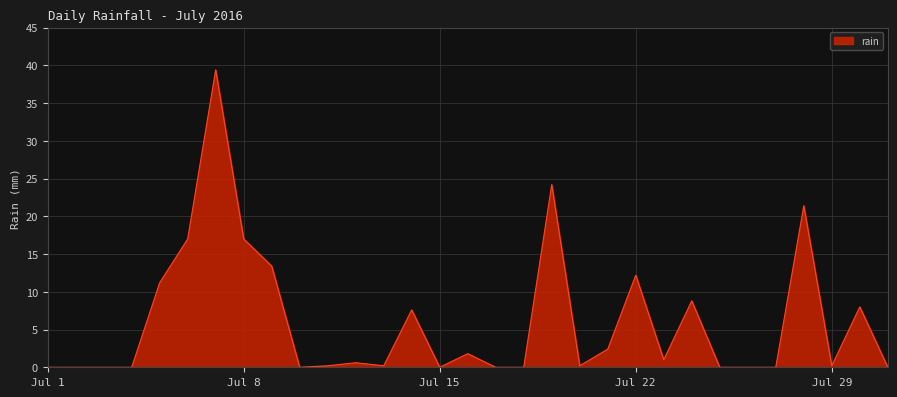

Does the chart display data point markers on the line(s)?

No